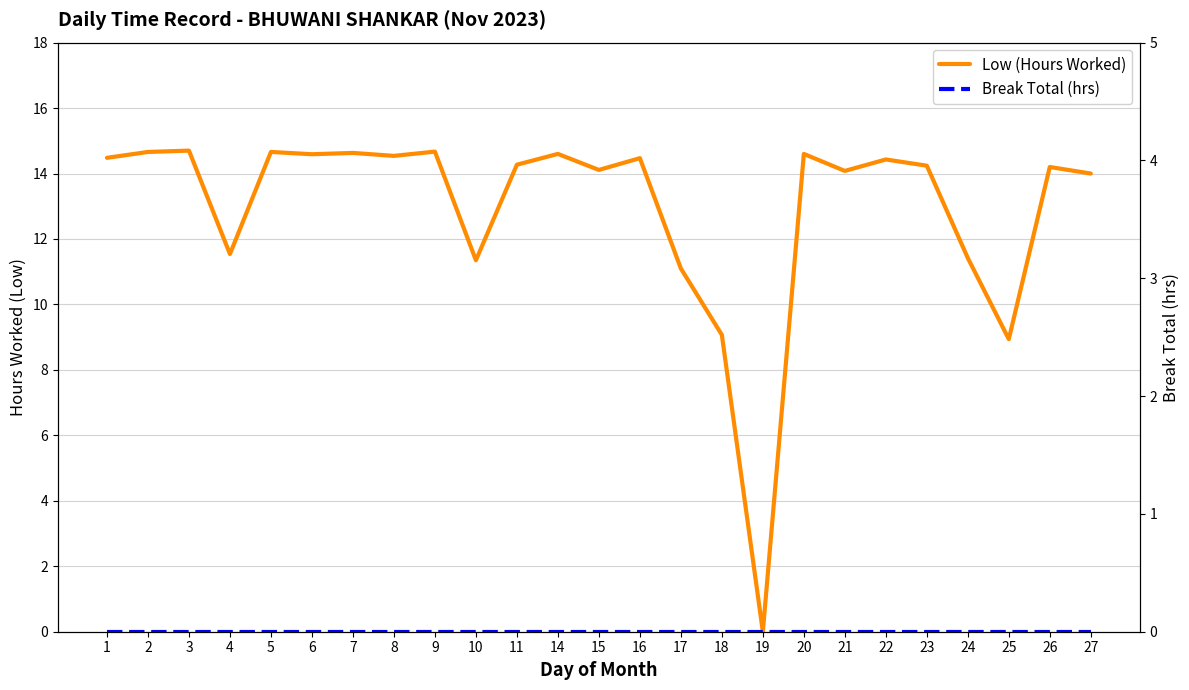

Rank the series by their maximum value, from lowest to highest.

Break Total (hrs), Low (Hours Worked)